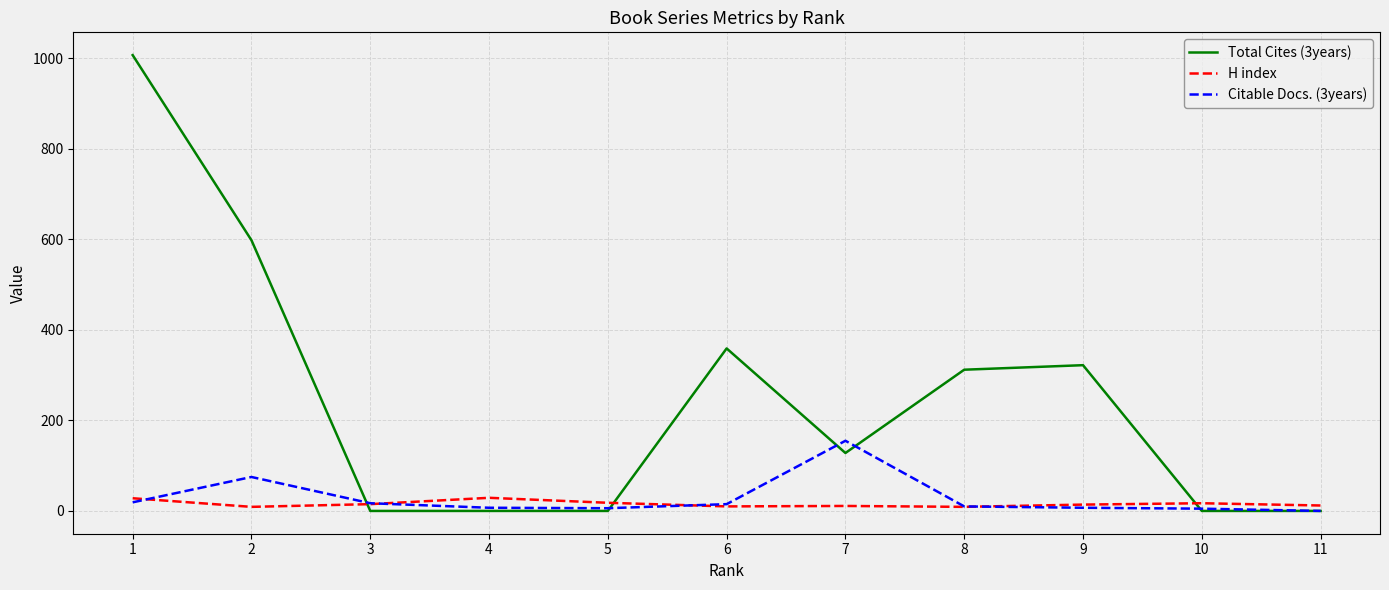

Where does the Total Cites (3years) series first go above 128?

1